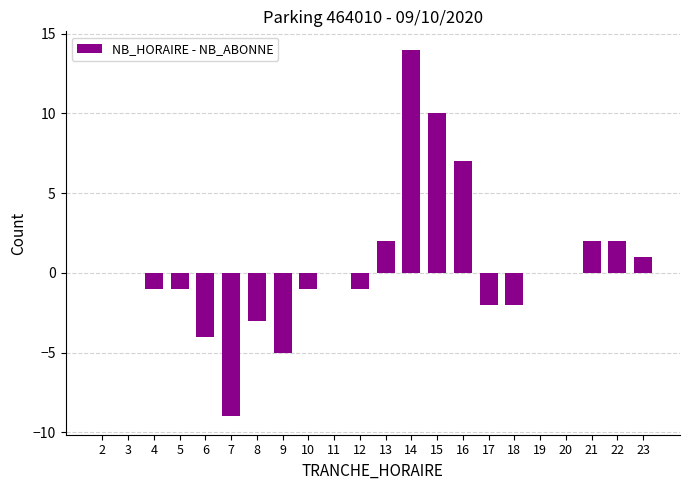

Is it true that the value at 3 is -8?

False